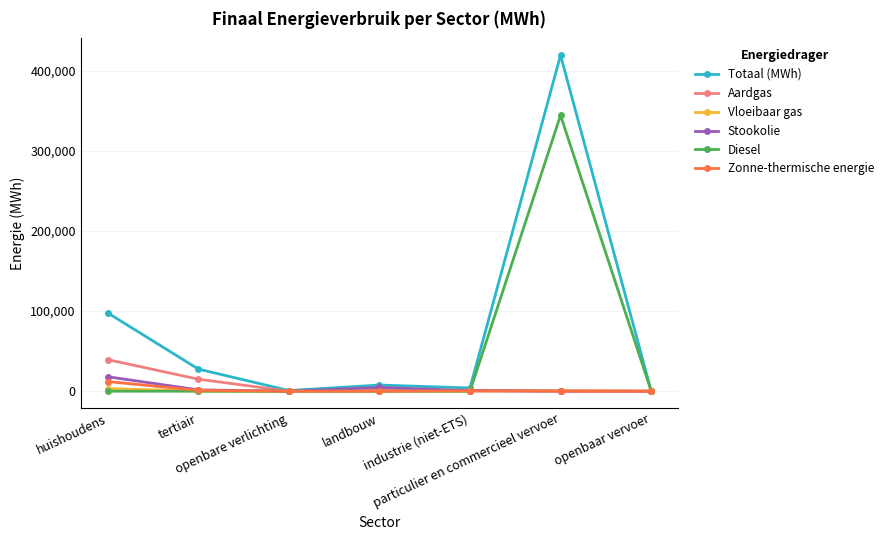

Which series has the largest total across all categories?

Totaal (MWh)